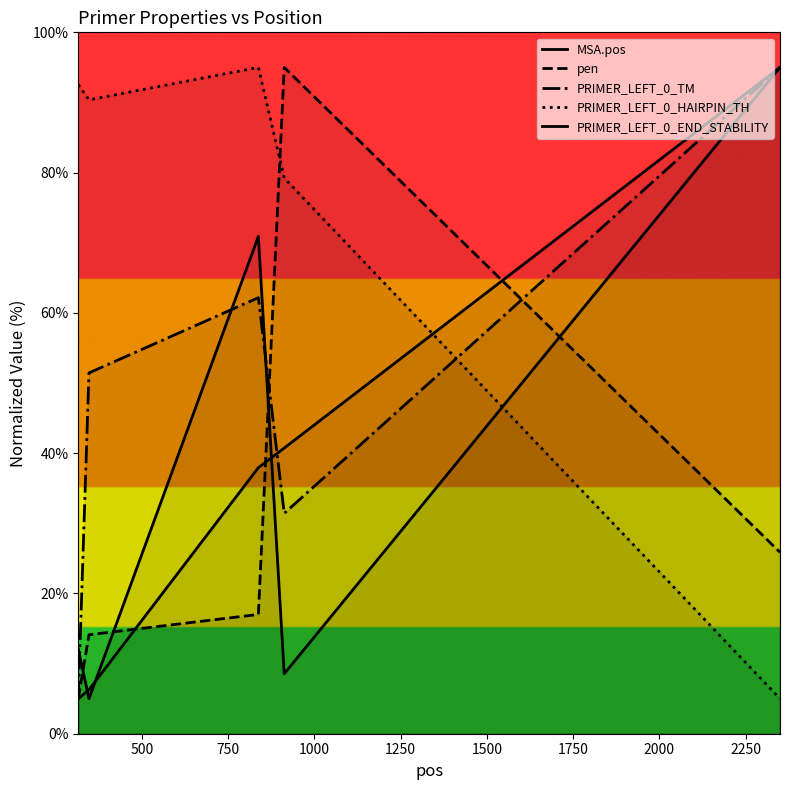

Which series has the widest spread of values?

MSA.pos